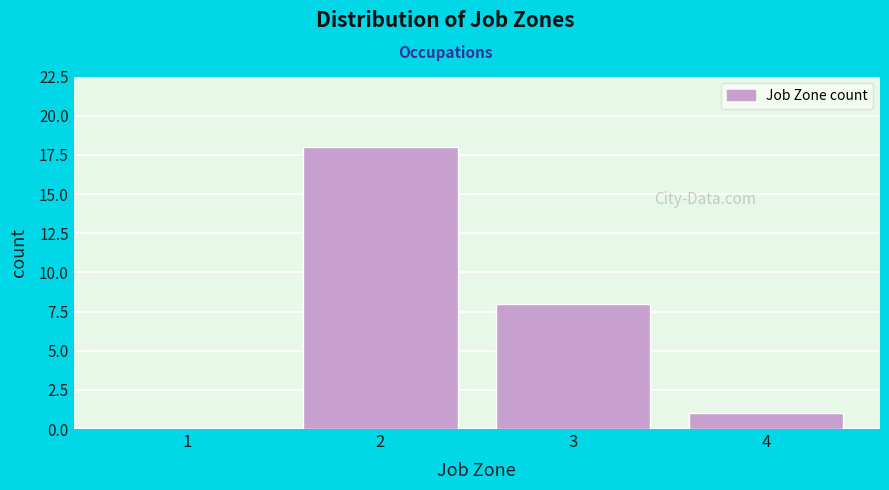

Reading right to left, transcribe all the data shown in this chart.

4=1	3=8	2=18	1=0